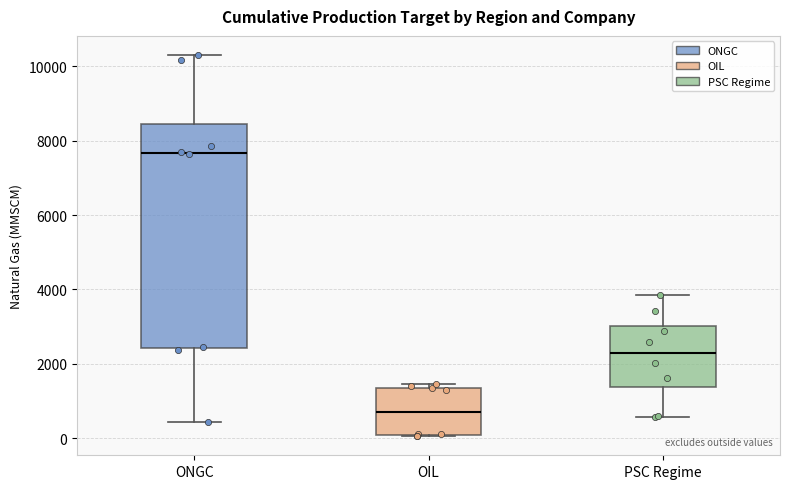

Reading left to right, read every box against the y-axis: the position of its median line, the range the box covers, and the ends of its whiskers. The values are not printed on the chart, so give them approximately, as read against the axis.

ONGC: median 7600, box 2400 to 8400, whiskers 400 to 10400
OIL: median 600, box 0 to 1400, whiskers 0 to 1400 (just above the box's upper edge)
PSC Regime: median 2200, box 1400 to 3000, whiskers 600 to 3800